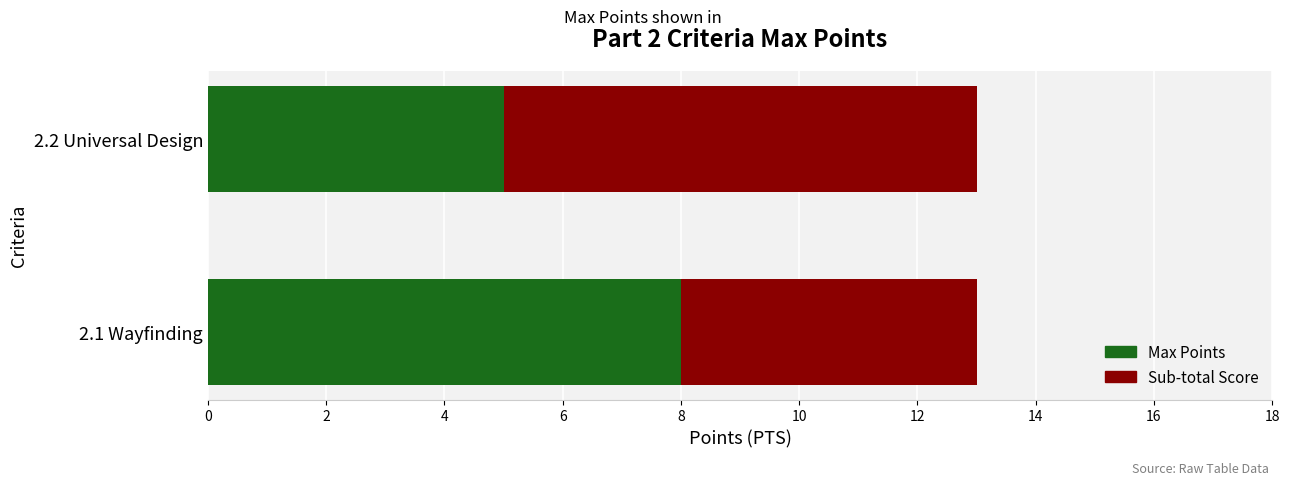

List the series in order of their overall mean, highest first.

Max Points, Sub-total